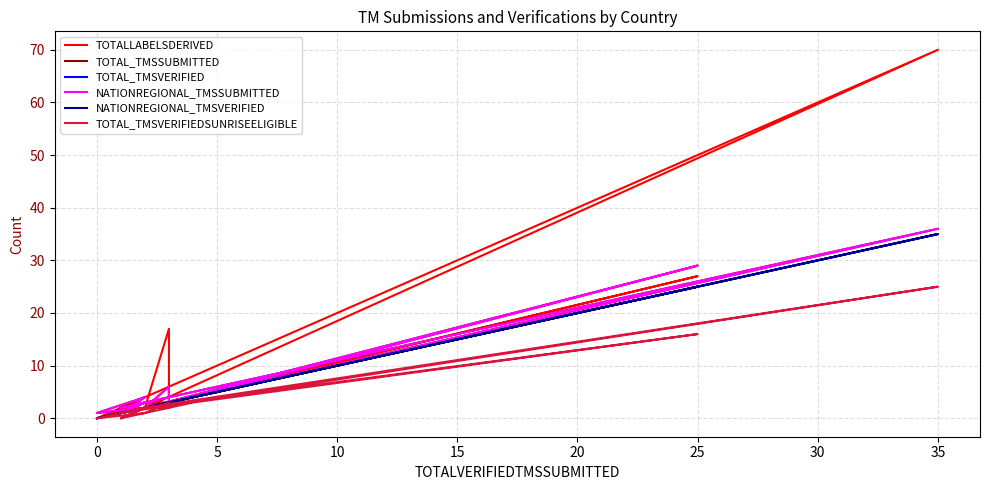

How many lines are shown in the chart?

6